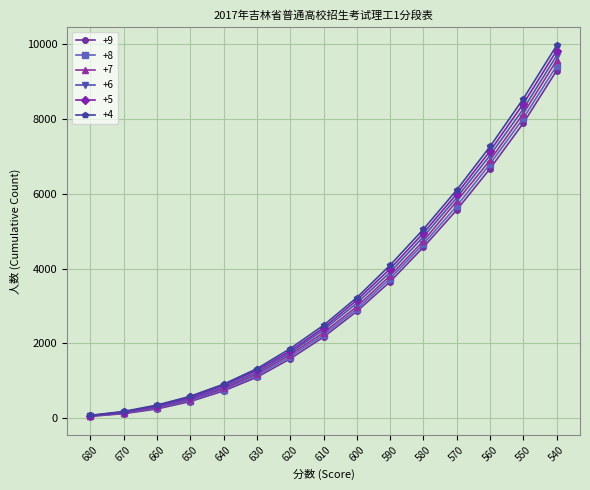

Is the value of +7 at 590 greater than the value of +4 at 600?

Yes